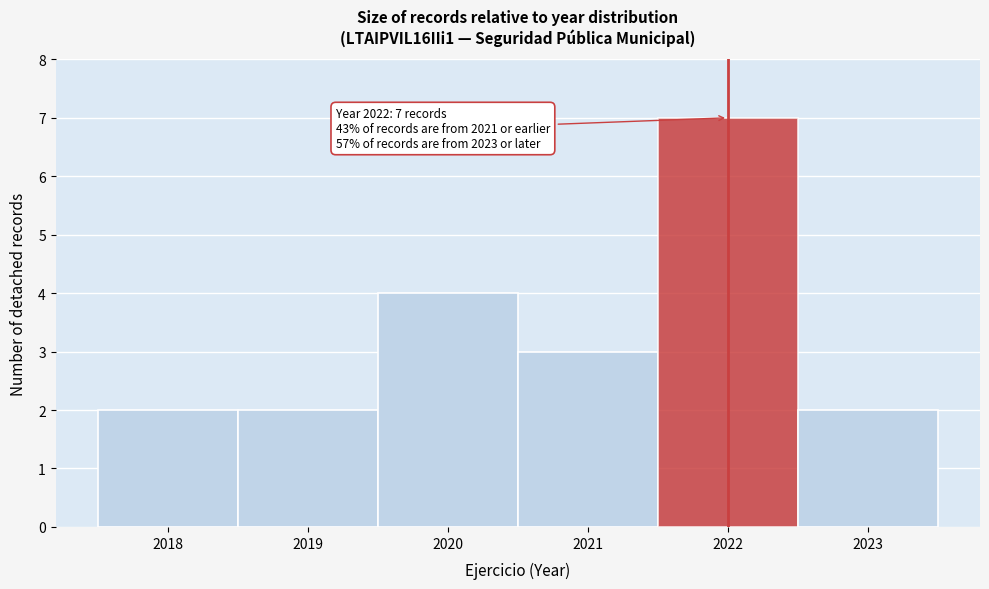

Which range on the x-axis has the tallest bar?

2021.5 to 2022.5